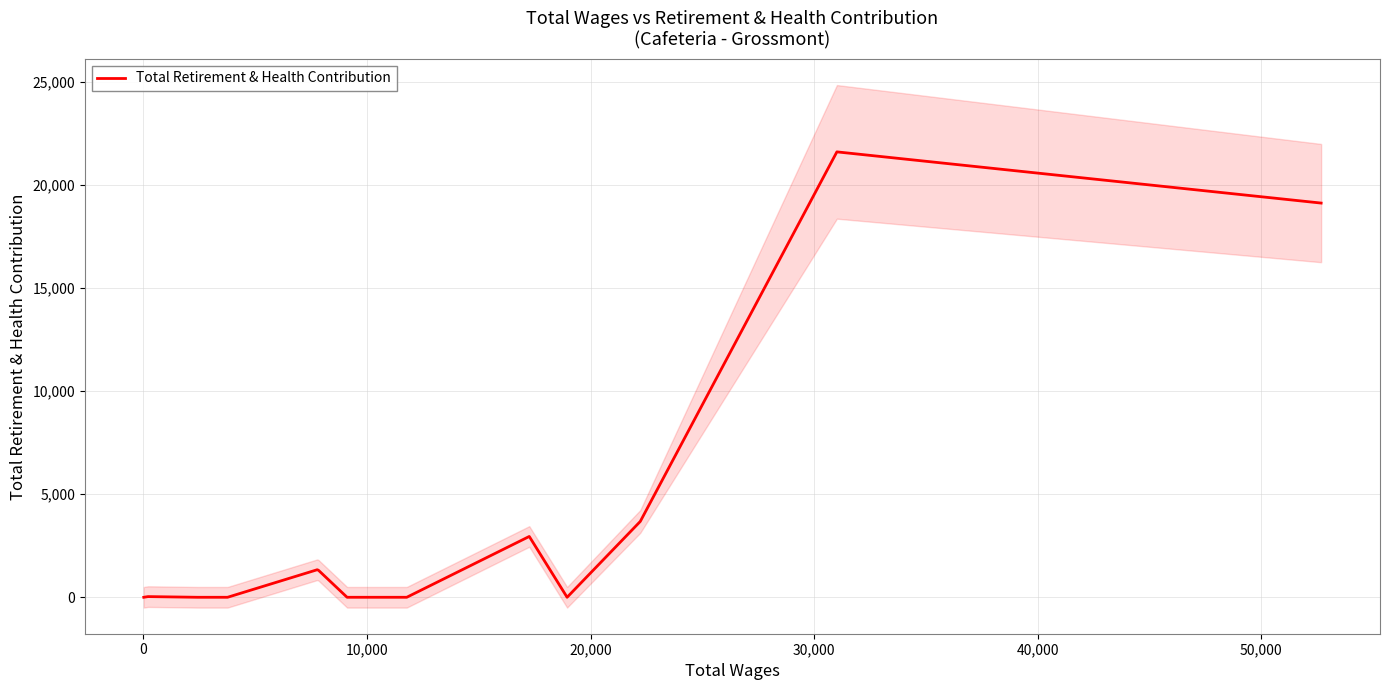

What is the difference between the maximum and minimum values?

21590